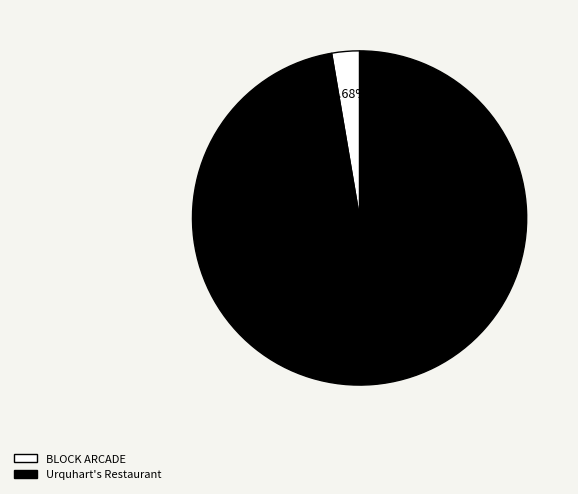

To the nearest percent, what is the average slice percentage?

50%